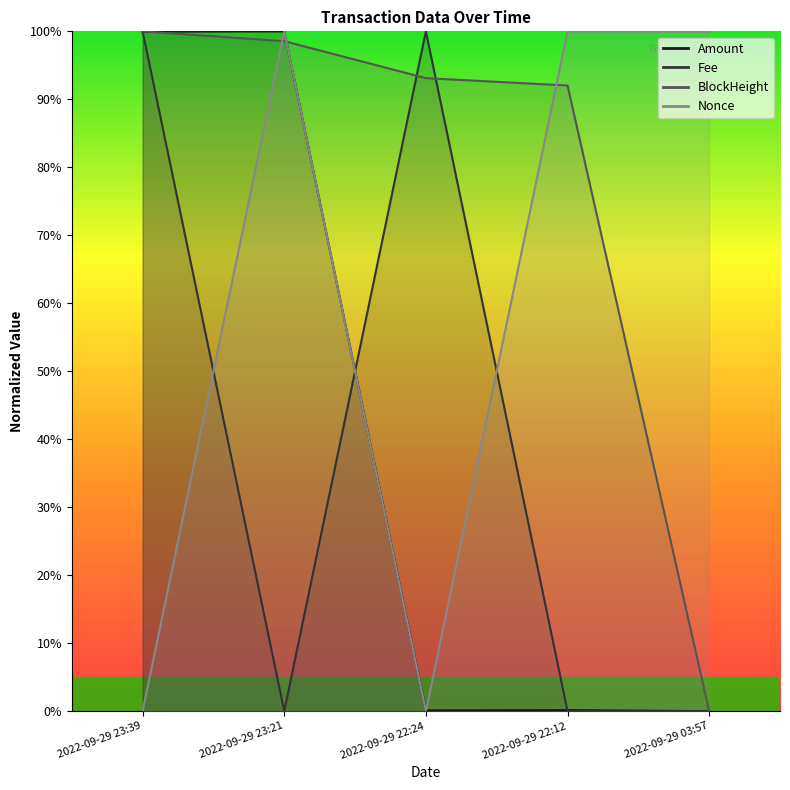

What is the spread (max minus min) of values at 2022-09-29 22:12?

100.0